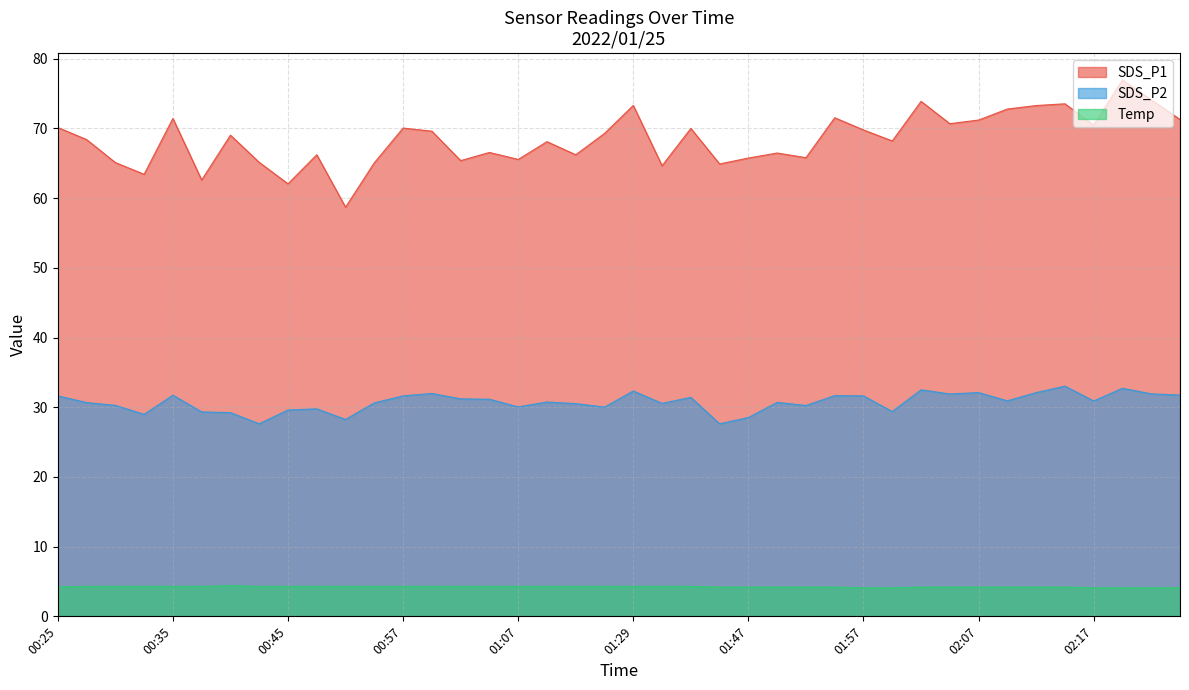

Reading left to right, extract all data points from this chart.

SDS_P1: 70.1	68.4	65.1	63.4	71.4	62.6	69.0	65.1	62.0	66.2	58.7	65.1	70.0	69.6	65.4	66.5	65.5	68.1	66.2	69.3	73.3	64.7	70.0	64.9	65.8	66.5	65.8	71.5	69.8	68.2	73.9	70.7	71.2	72.8	73.3	73.5	70.5	77.0	74.1	71.3
SDS_P2: 31.6	30.7	30.3	29.0	31.7	29.3	29.2	27.6	29.6	29.8	28.2	30.6	31.6	32.0	31.2	31.1	30.1	30.8	30.5	30.0	32.3	30.6	31.4	27.6	28.5	30.7	30.2	31.7	31.6	29.4	32.5	31.9	32.1	30.9	32.1	33.0	30.9	32.7	31.9	31.8
Temp: 4.2	4.3	4.3	4.3	4.3	4.3	4.4	4.3	4.3	4.3	4.3	4.3	4.3	4.3	4.3	4.3	4.3	4.3	4.3	4.3	4.3	4.3	4.3	4.2	4.2	4.2	4.2	4.2	4.1	4.1	4.2	4.2	4.2	4.2	4.2	4.2	4.1	4.1	4.1	4.1